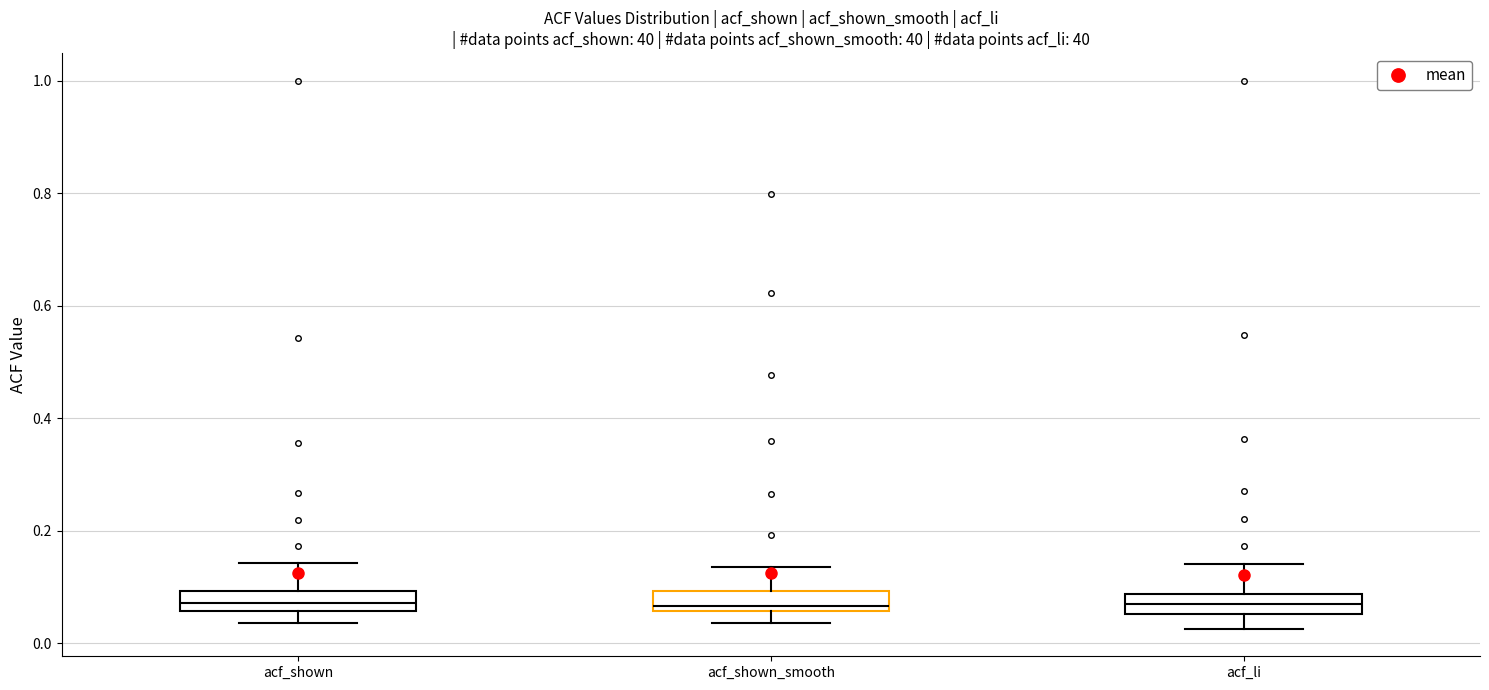

Where does the lower whisker of the box for acf_li end on the y-axis? The values are not printed on the chart, so give them approximately, as read against the axis.

0.02